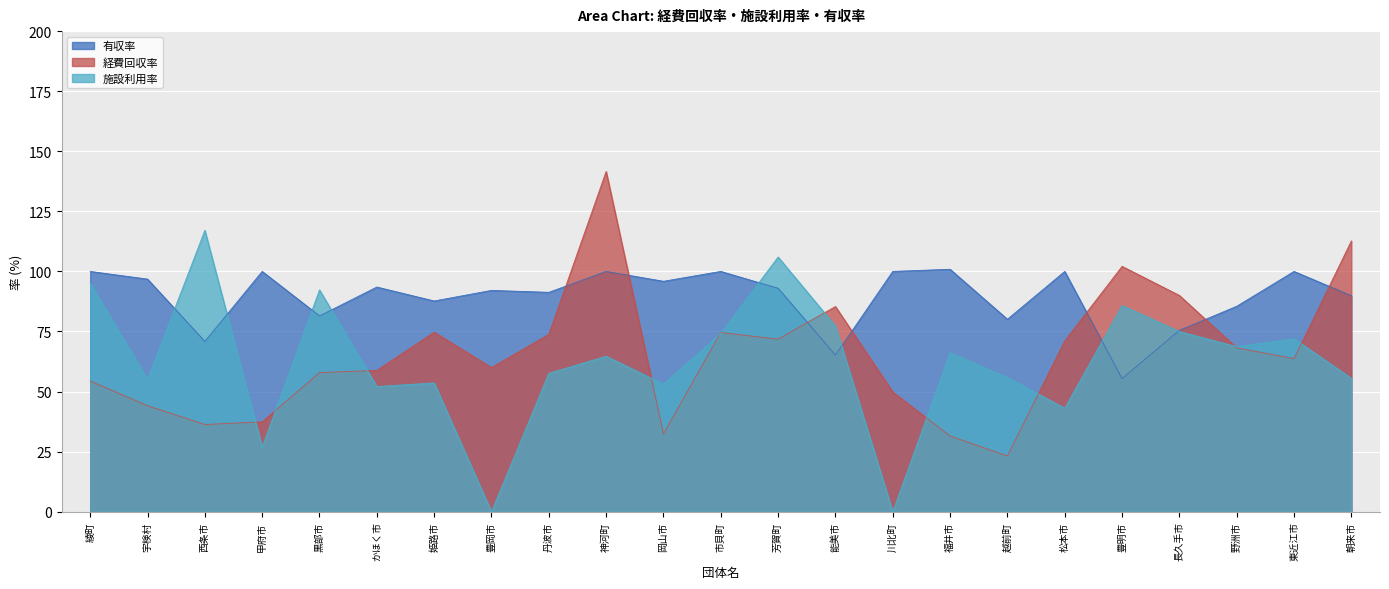

Where is the first local minimum for 施設利用率?

宇検村